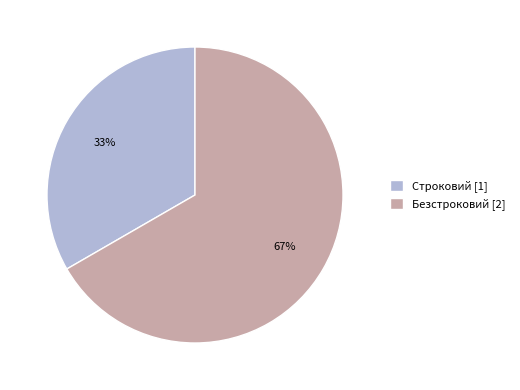

Between Безстроковий [2] and Строковий [1], which is larger?

Безстроковий [2]